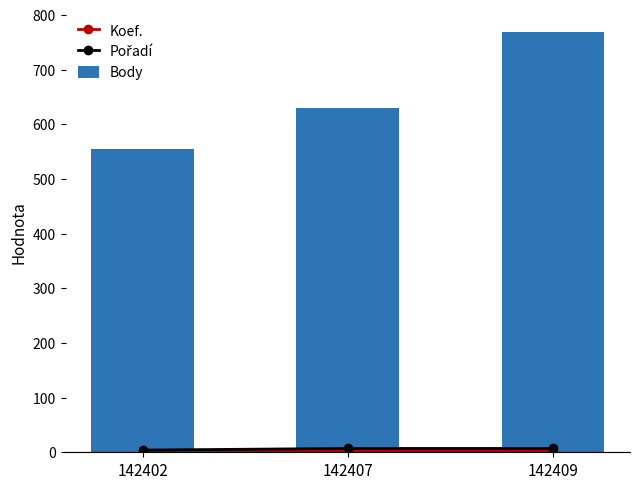

How many categories are shown in the chart?

3